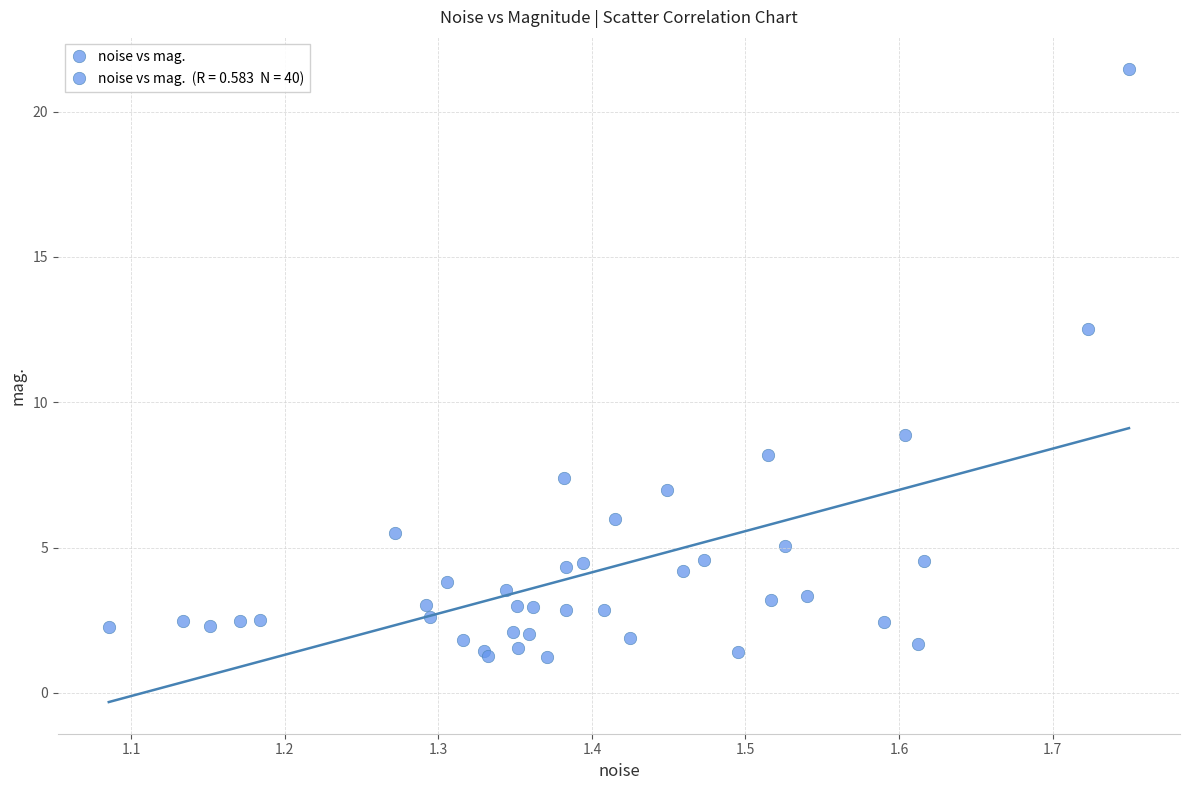

What Y value in the scatter plot is closest to 11?

12.5